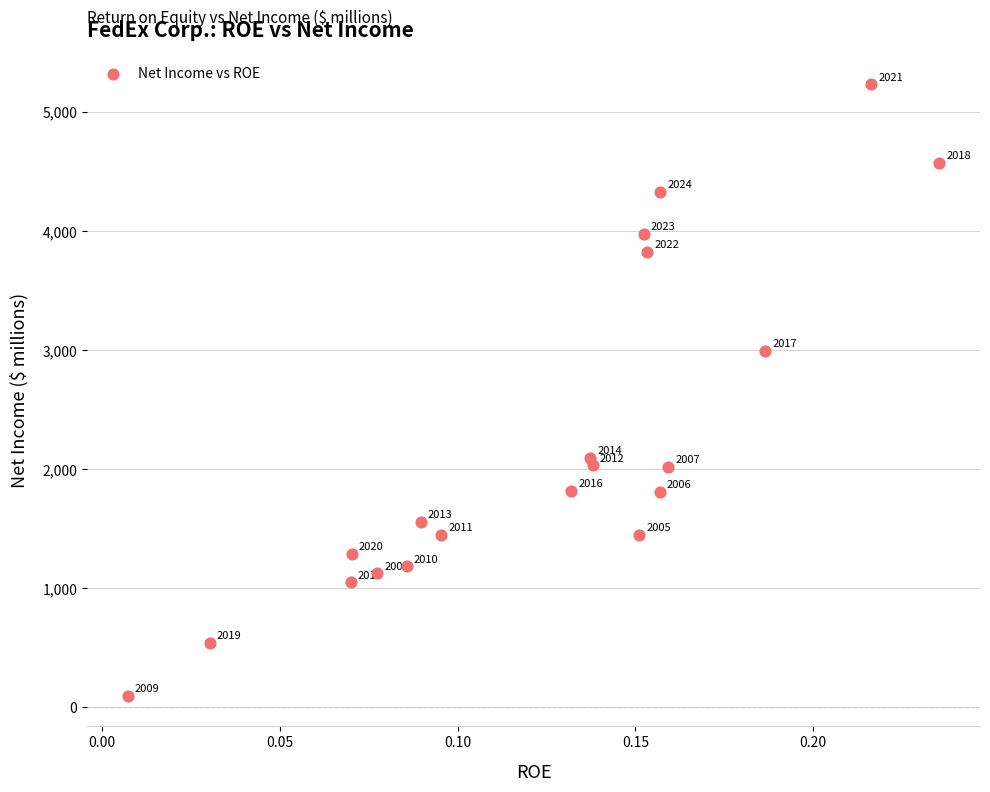

What Y value in the scatter plot is closest to 2664?

2997